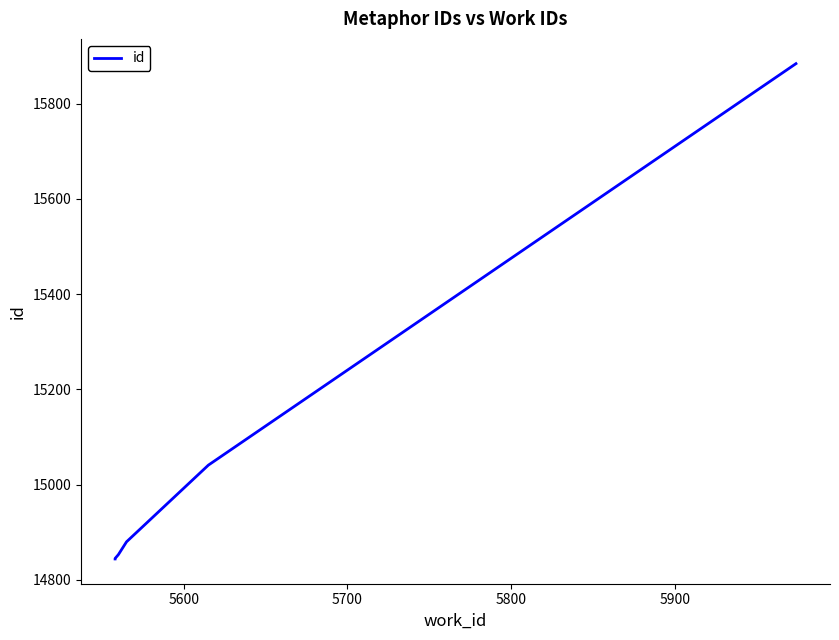

Which has a higher value, 5800 or 5600?

5800